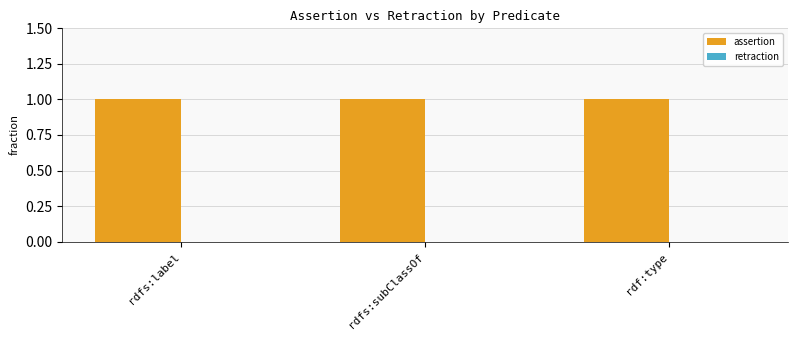

Which series has the largest total across all categories?

assertion